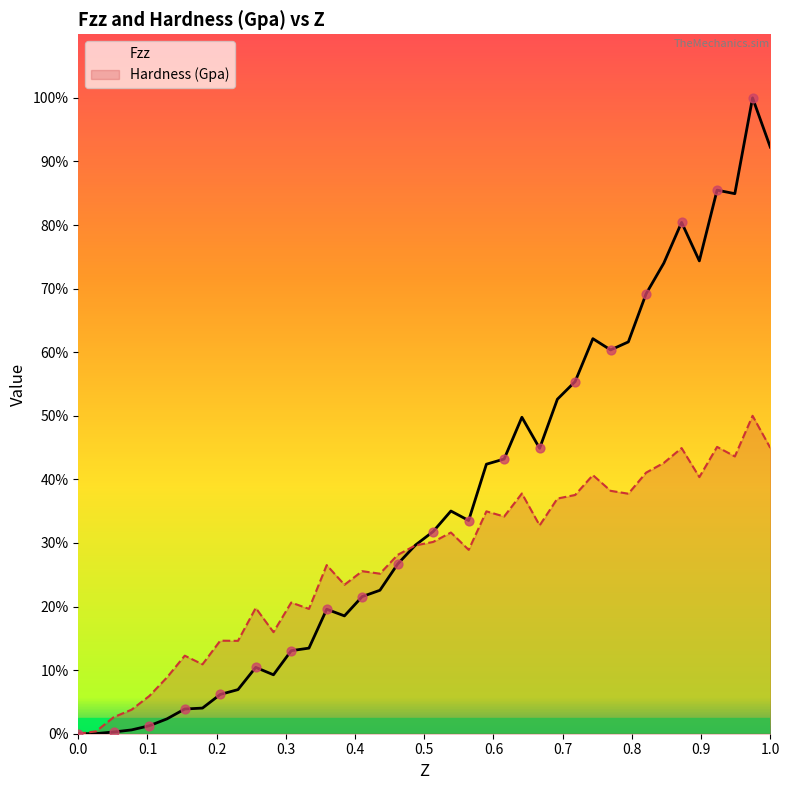

What are all the series names shown in the legend?

Fzz, Hardness (Gpa)